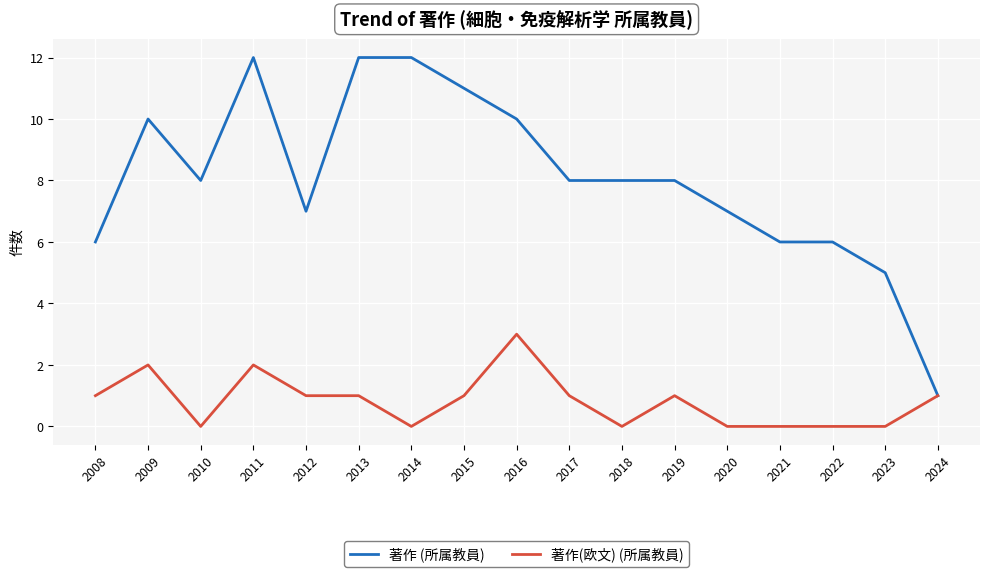

What is the greatest value displayed?

12